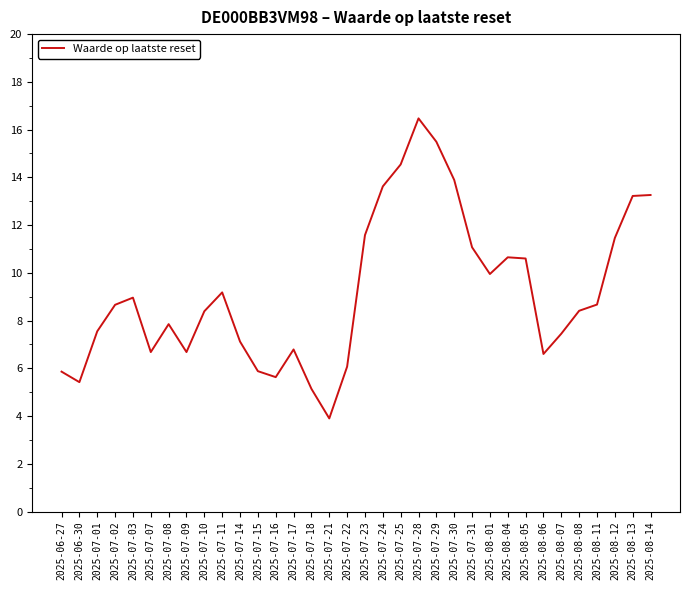

Which label corresponds to the smallest value in the chart?

2025-07-21